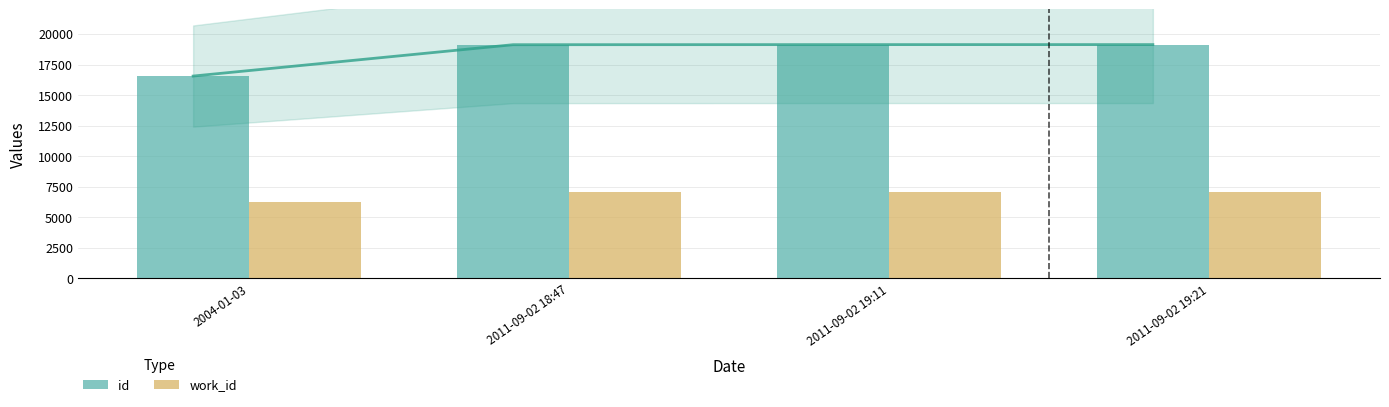

Reading left to right, what are all the values shown in this chart?

id: 2004-01-03=16555	2011-09-02 18:47=19120	2011-09-02 19:11=19127	2011-09-02 19:21=19128
work_id: 2004-01-03=6252	2011-09-02 18:47=7080	2011-09-02 19:11=7080	2011-09-02 19:21=7080